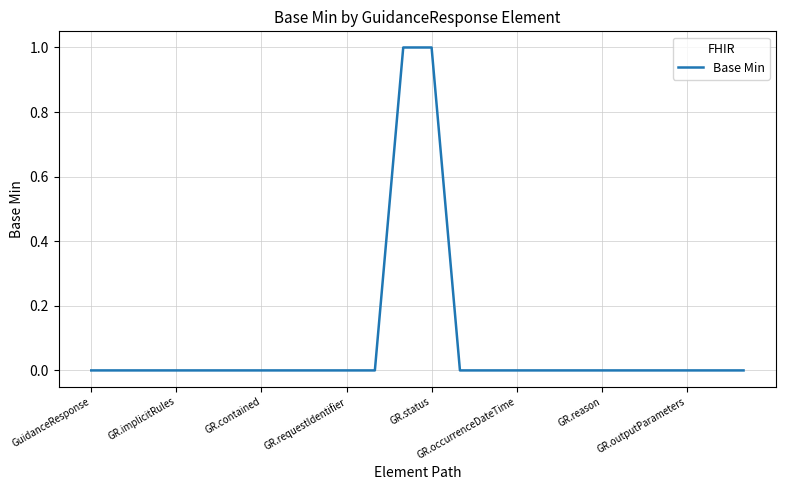

What is the difference between the maximum and minimum values?

1